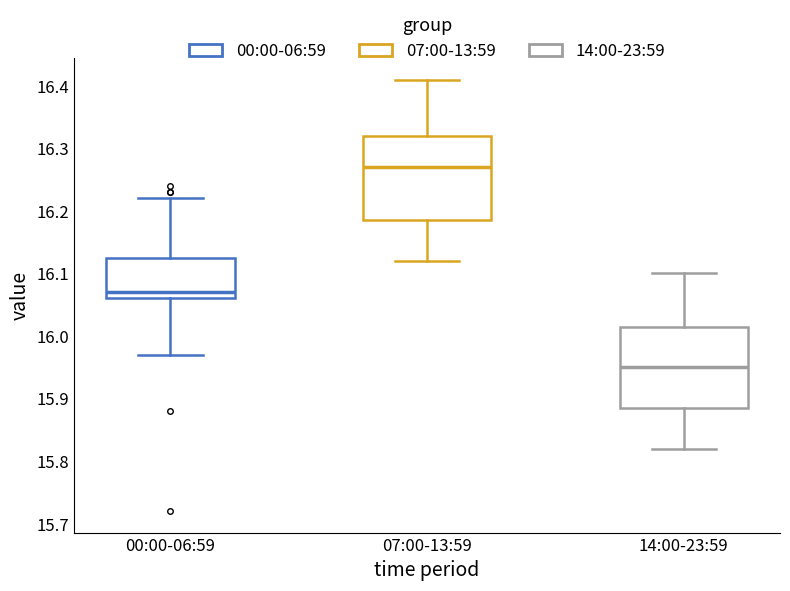

Which box's median line is the lowest?

14:00-23:59